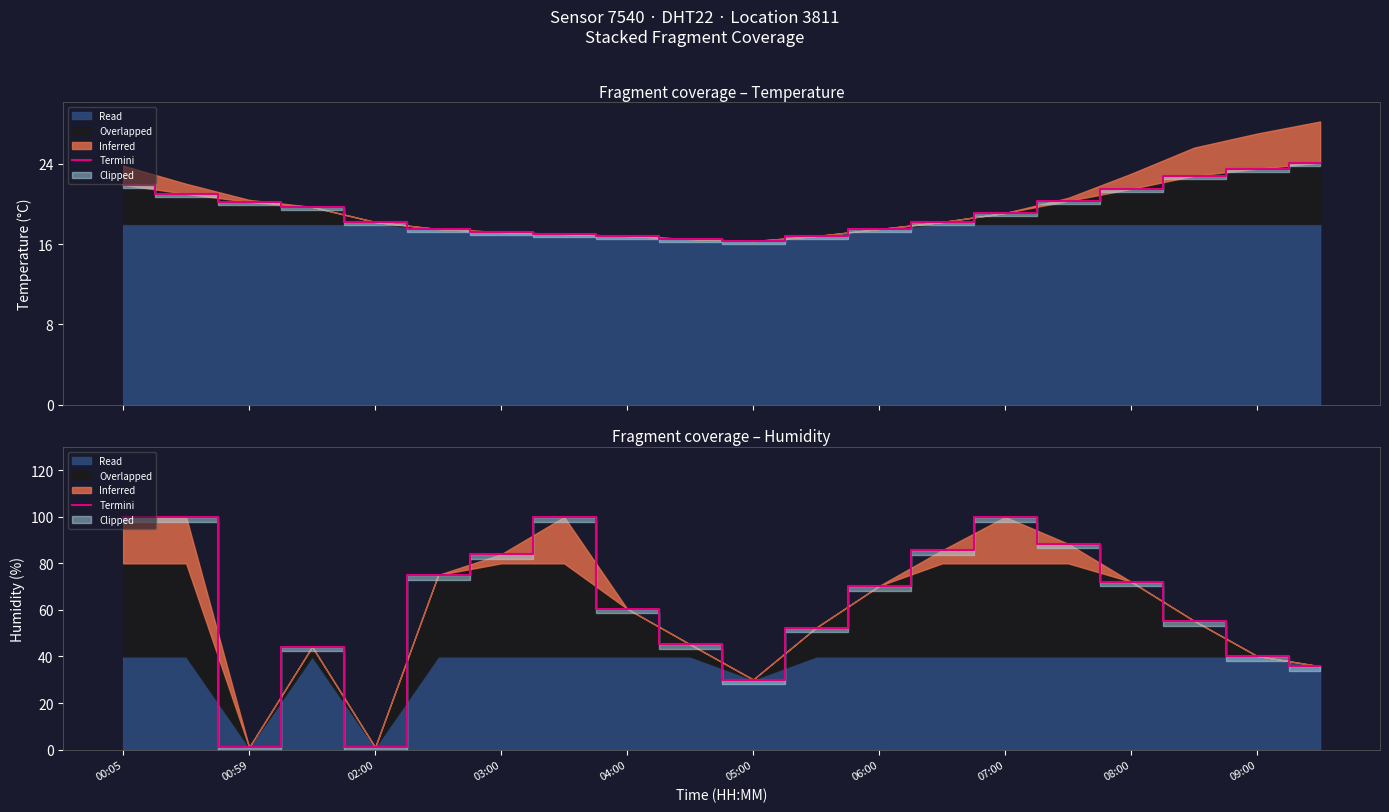

At which label does the data first exceed 70?

00:05